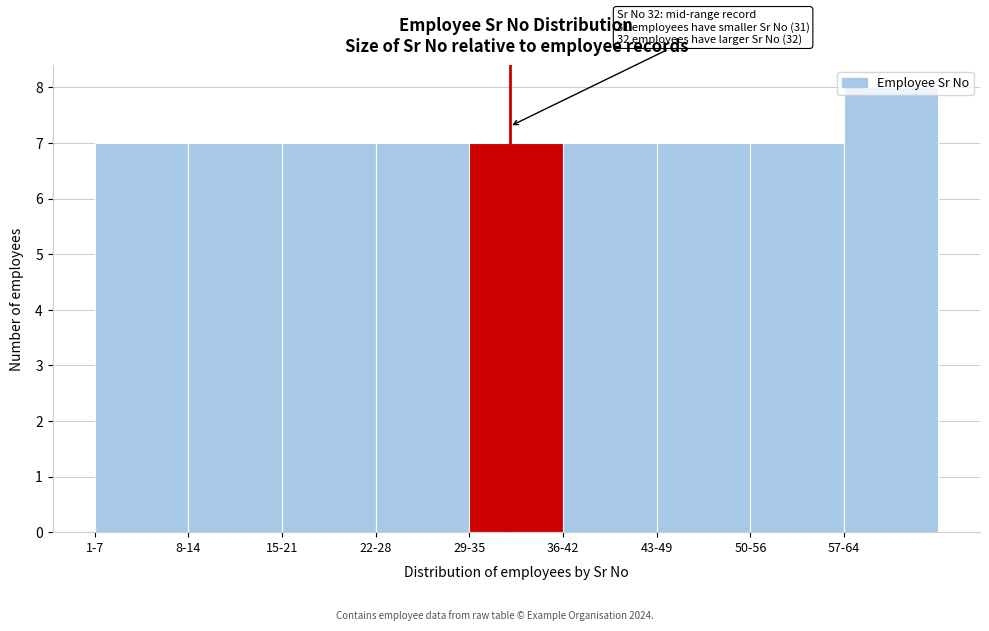

What is the label of the 8th bar from the right?

8-14